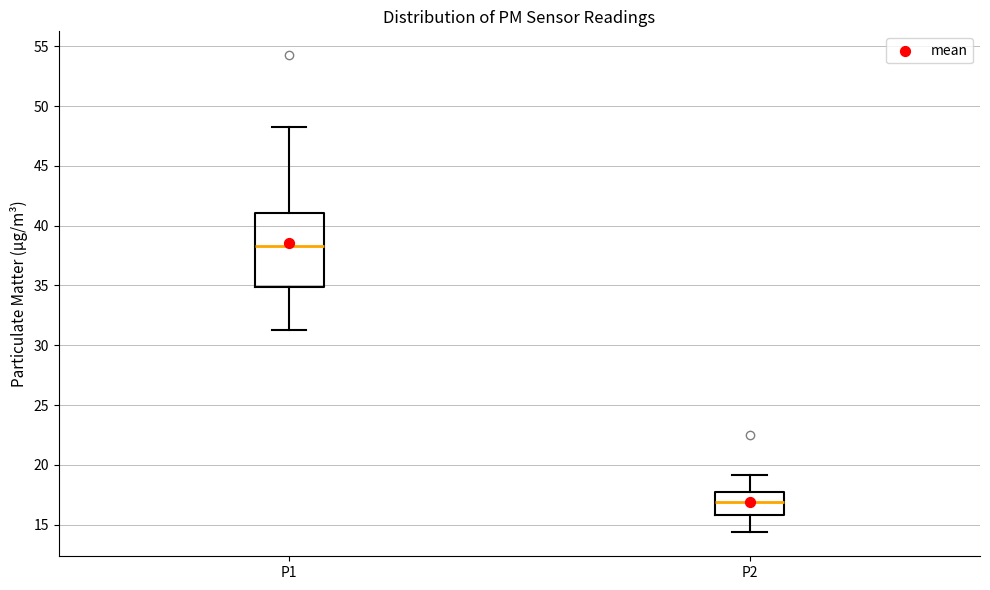

Which box has the highest median line?

P1